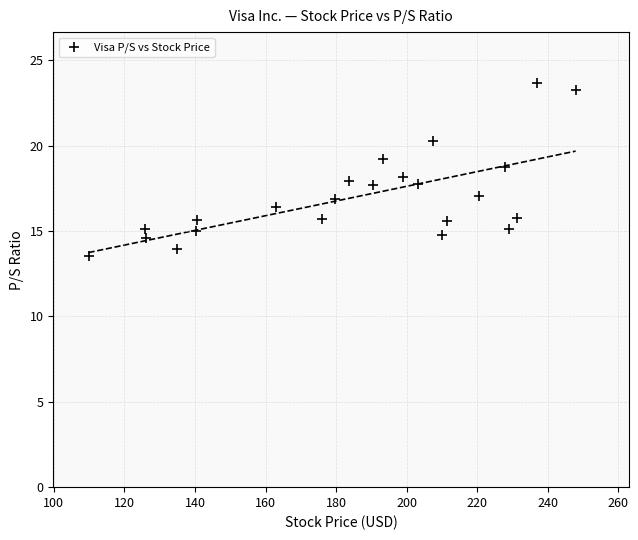

What is the range of X values (max minus min)?

138.1